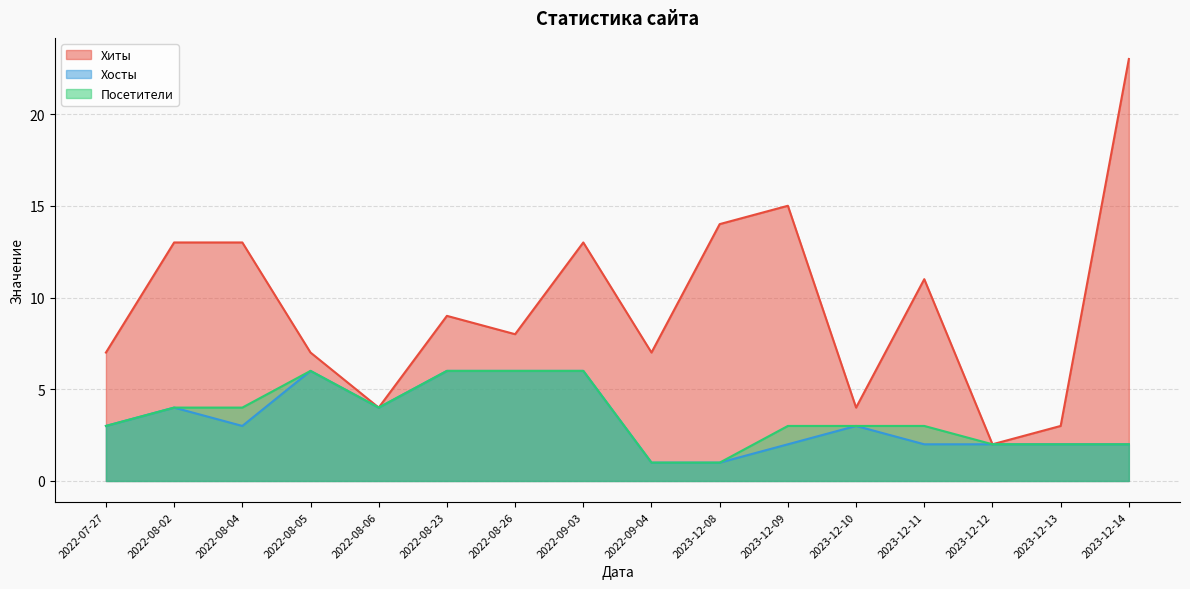

What is the label of the 10th point from the right?

2022-08-26